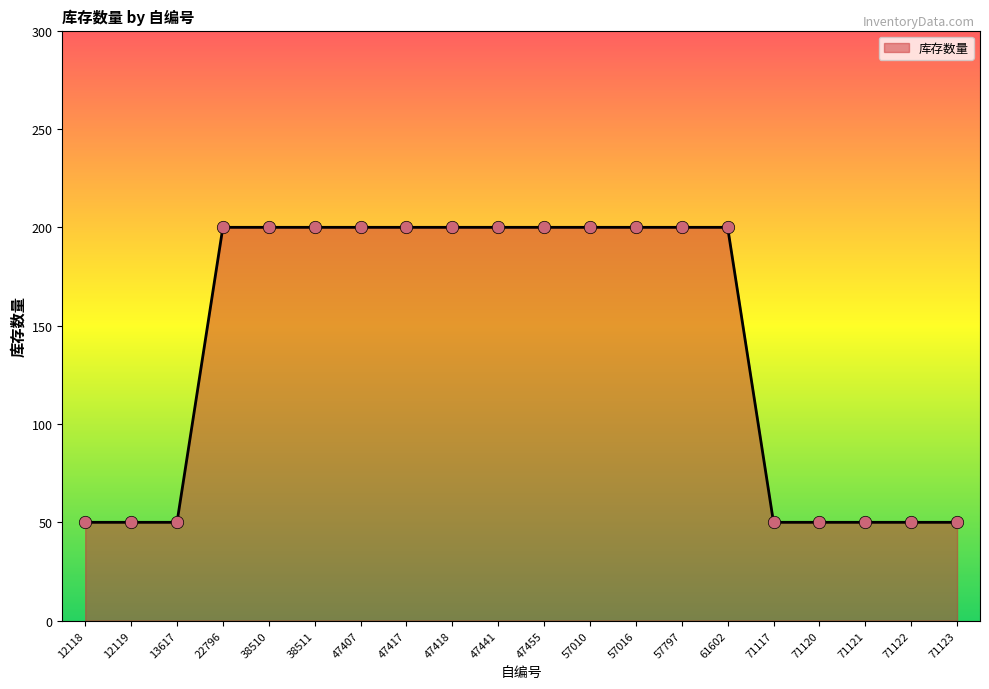

What is the ratio of the value at 47407 to the value at 57010?

1.0